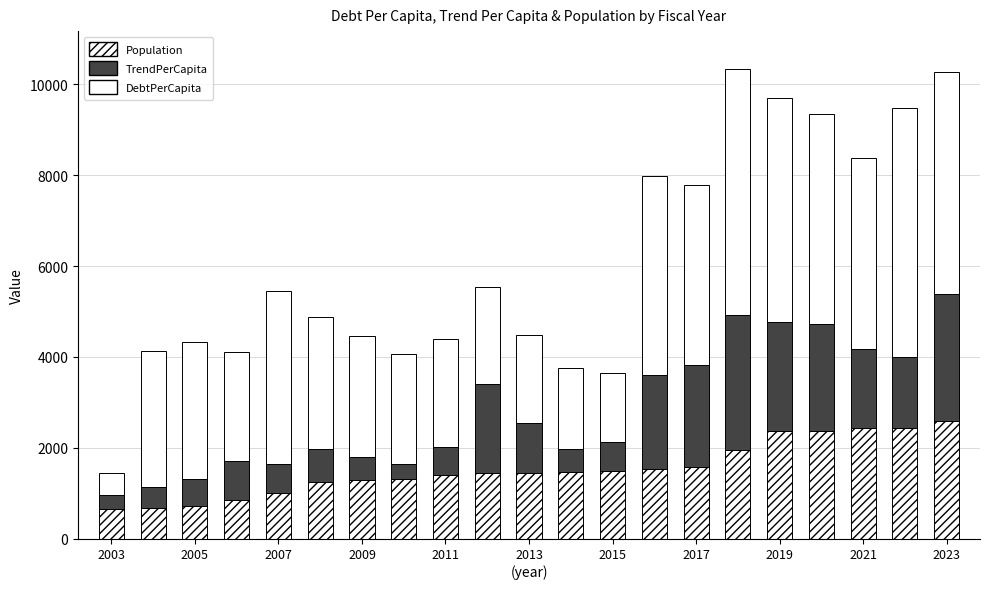

How many data points does each series have?

21